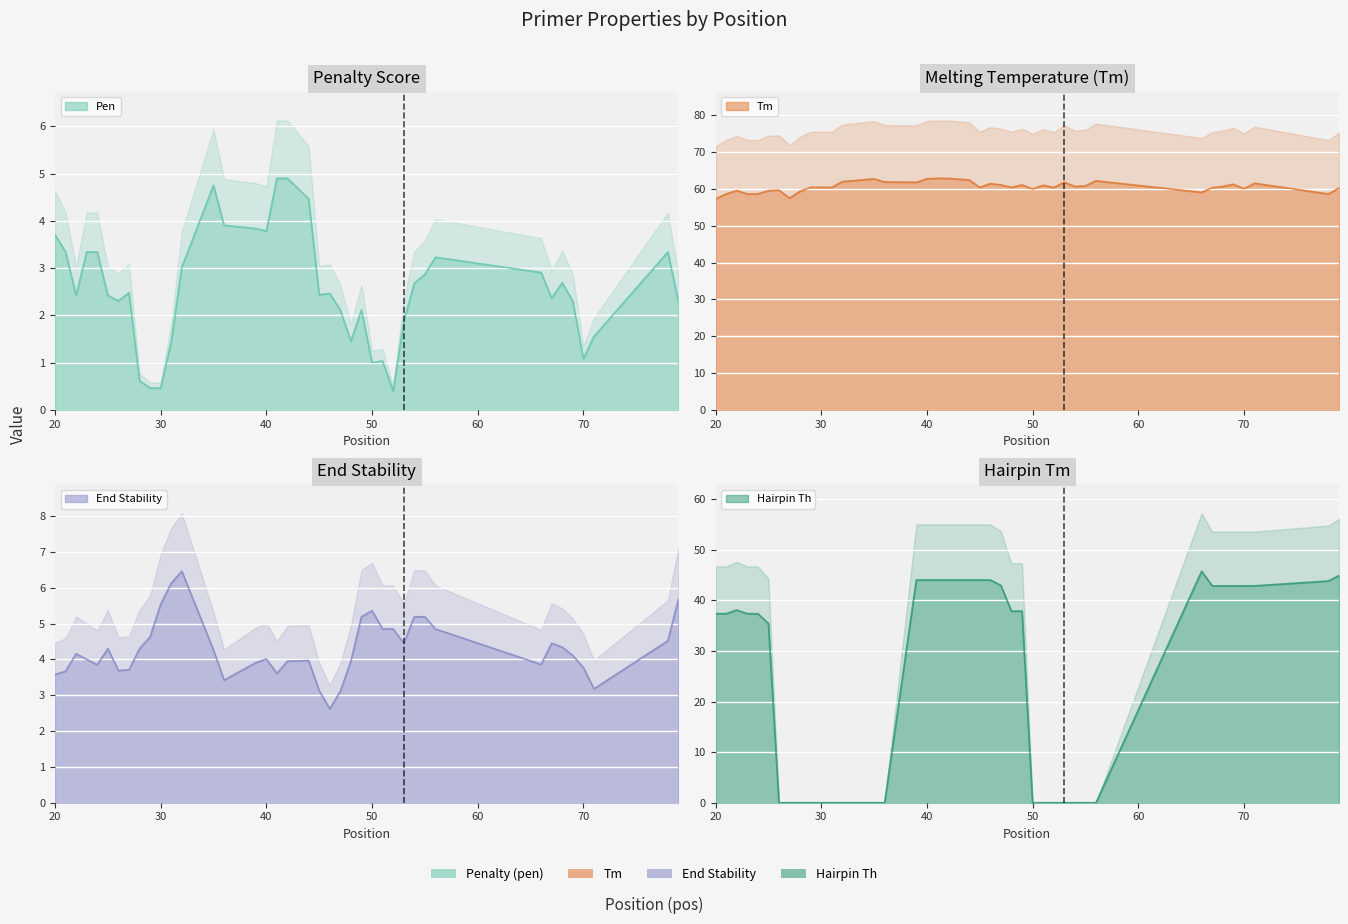

Between 41 and 56, which series saw the biggest shift?

PRIMER_LEFT_0_HAIRPIN_TH